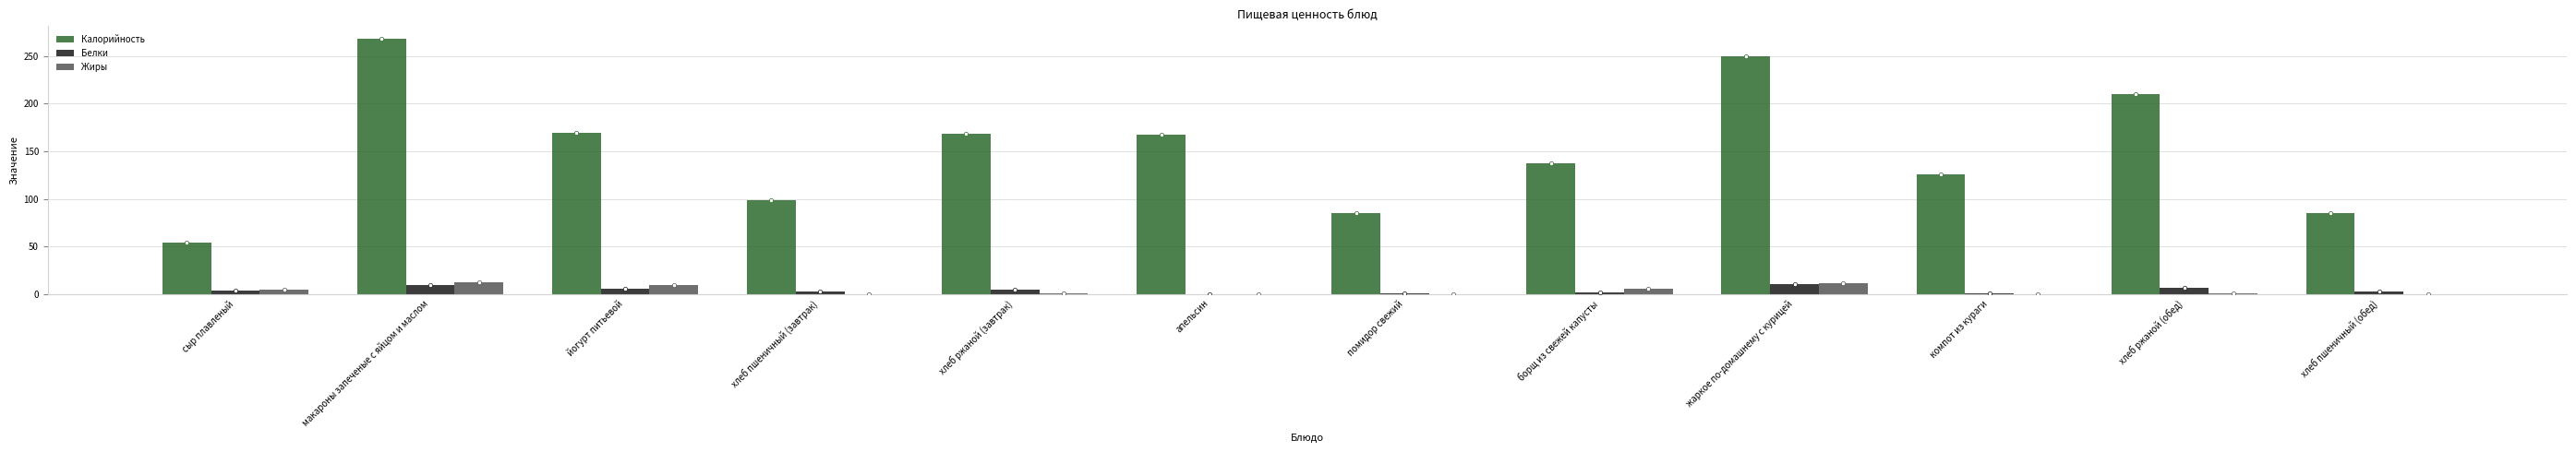

Is the value of Калорийность at помидор свежий greater than the value of Жиры at жаркое по-домашнему с курицей?

Yes